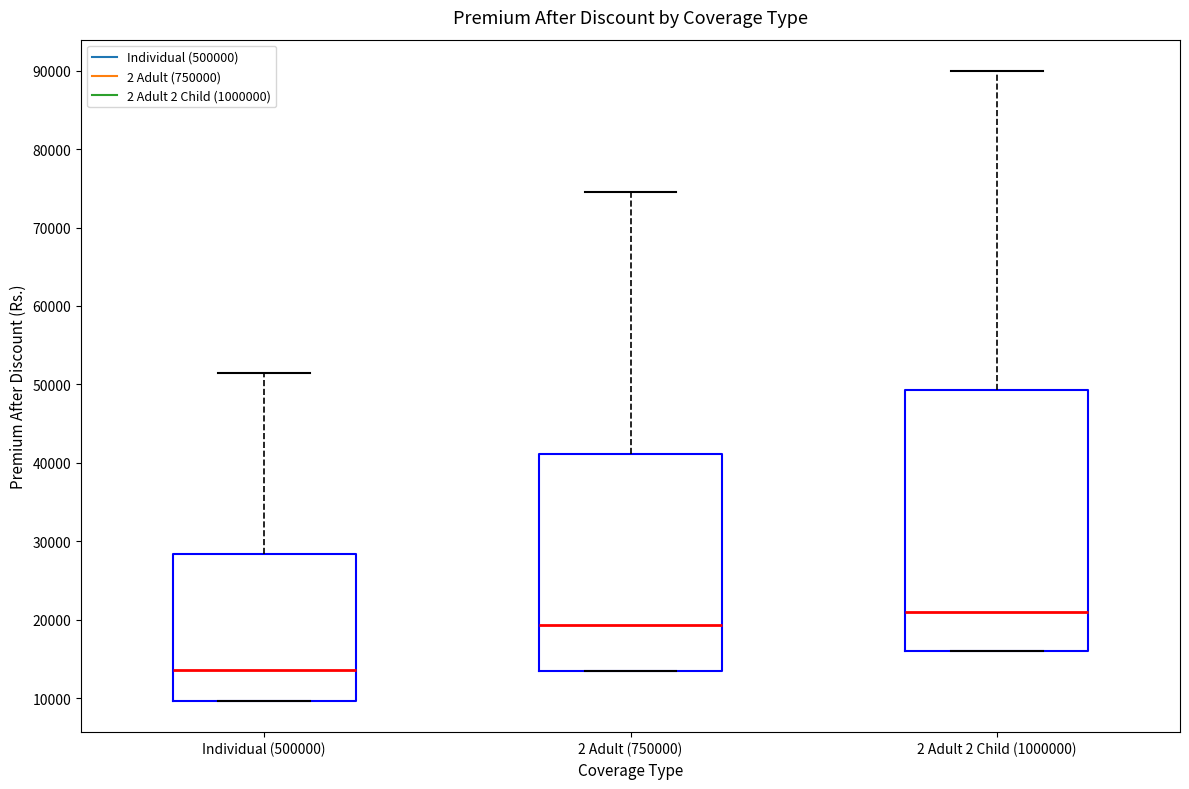

Where does the upper whisker of the box for 2 Adult 2 Child (1000000) end on the y-axis? The values are not printed on the chart, so give them approximately, as read against the axis.

90000